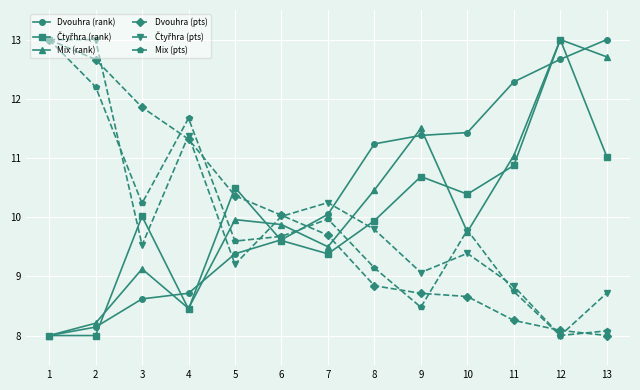

True or false: Mix (rank) has a value of 5.4 at 1.

False